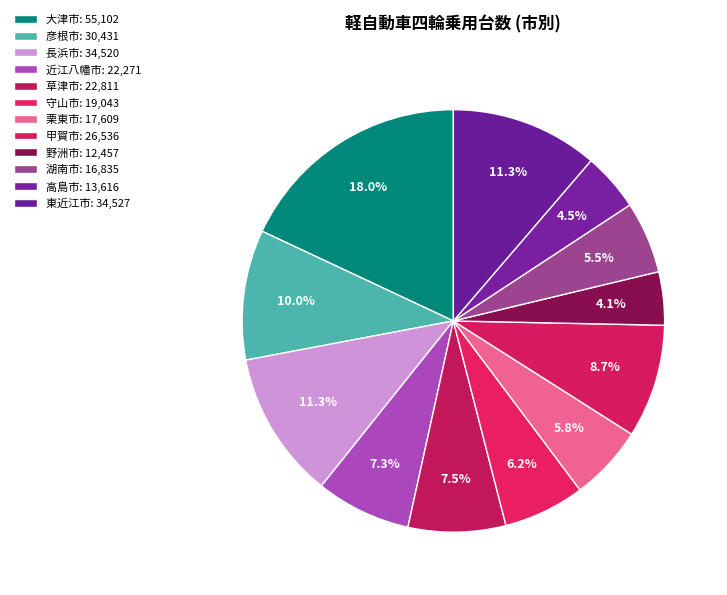

Is it true that 湖南市 is 6% of the pie?

True